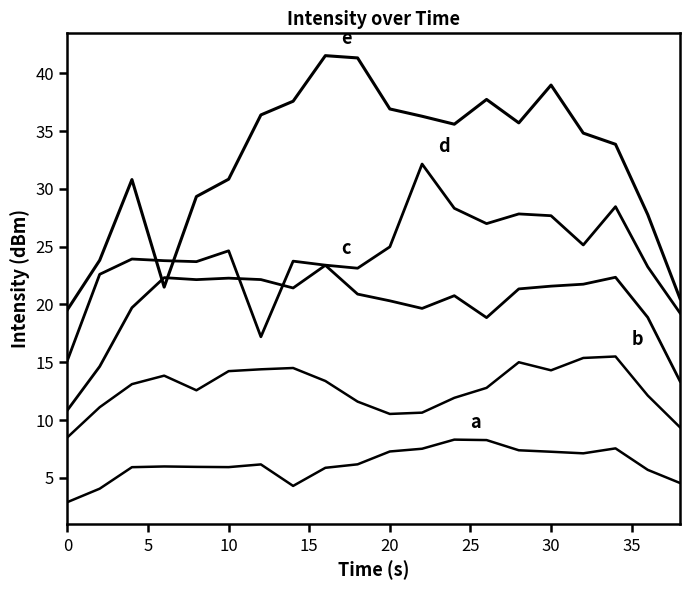

Does the chart display data point markers on the line(s)?

No